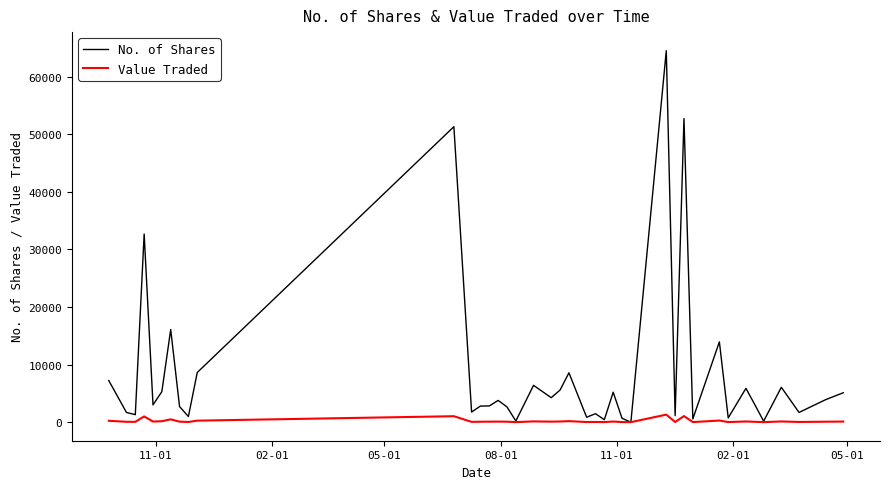

Which series has the largest range (max minus min)?

No. of Shares